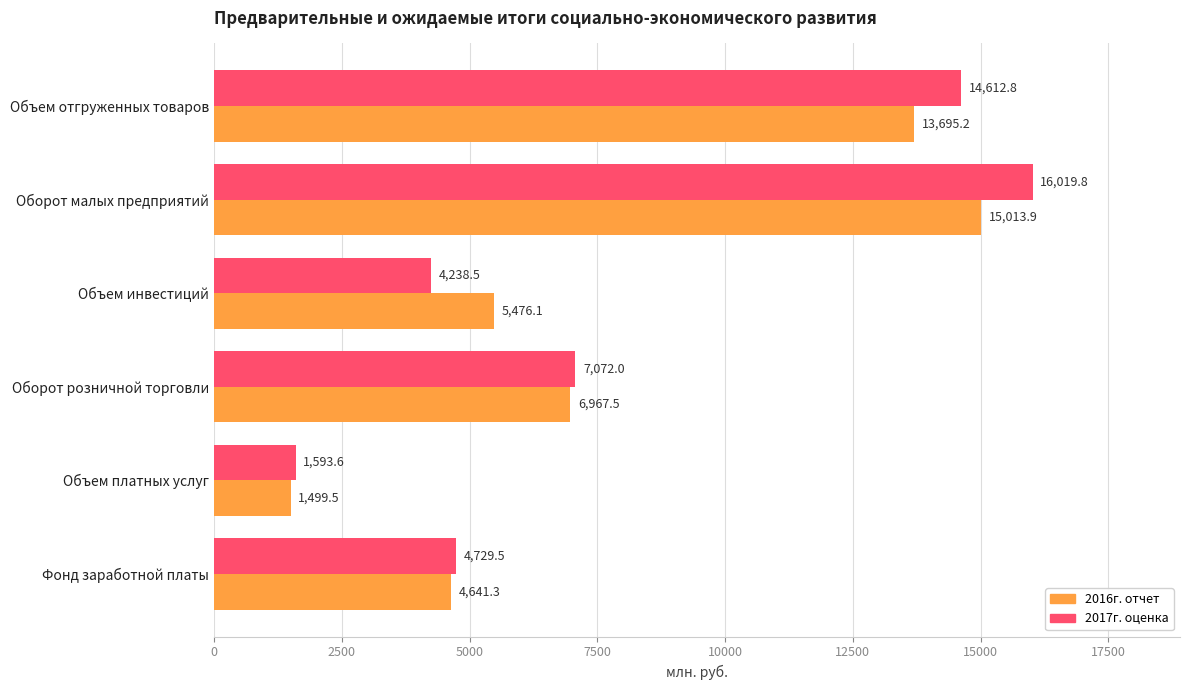

What is the smallest value displayed?

1499.5